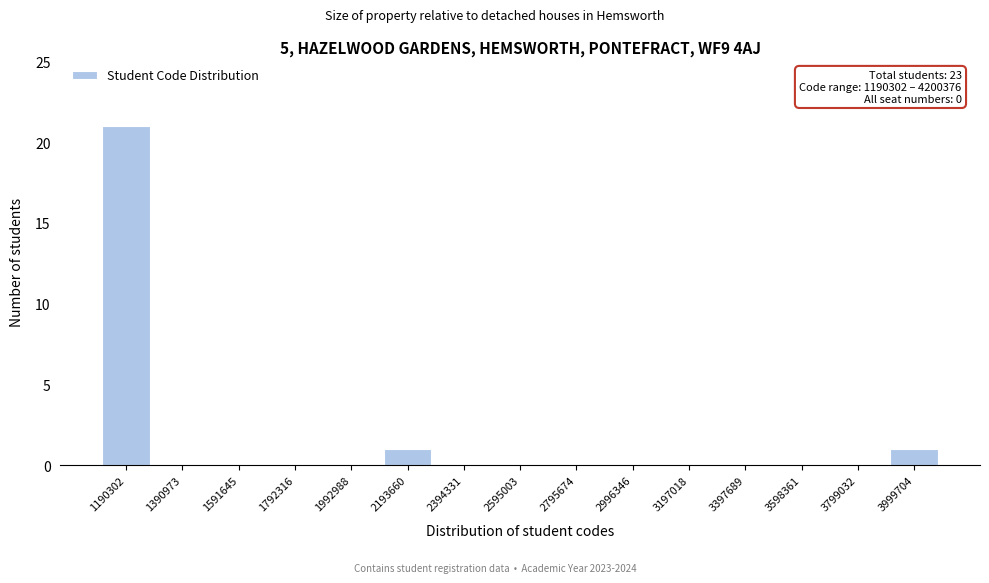

Reading right to left, list all the values displayed in this chart.

3999704=1	3799032=0	3598361=0	3397689=0	3197018=0	2996346=0	2795674=0	2595003=0	2394331=0	2193660=1	1992988=0	1792316=0	1591645=0	1390973=0	1190302=21